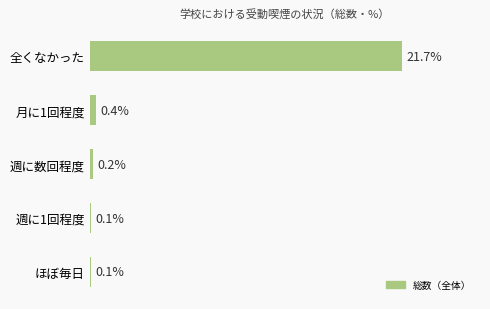

Where is the data nearest to the value 10?

月に1回程度